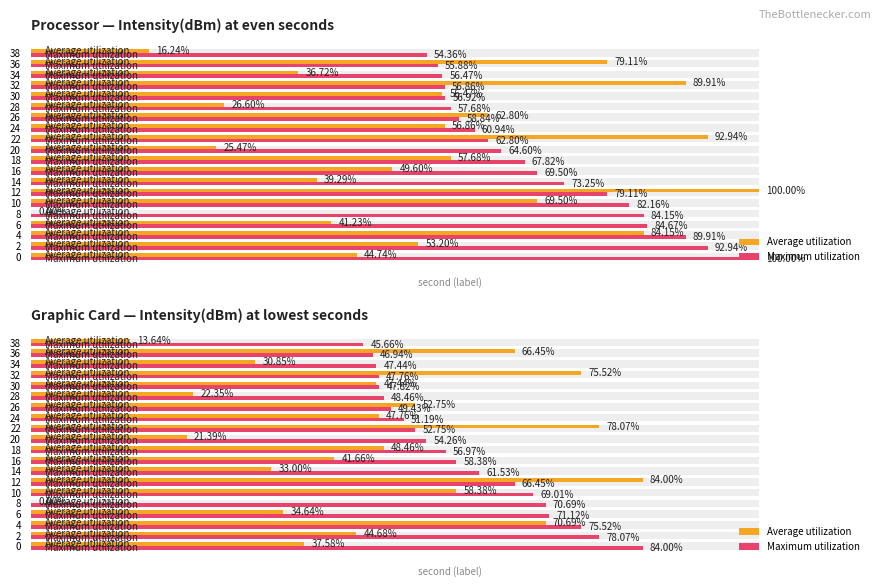

Are the bars grouped side by side (vs. stacked)?

Yes